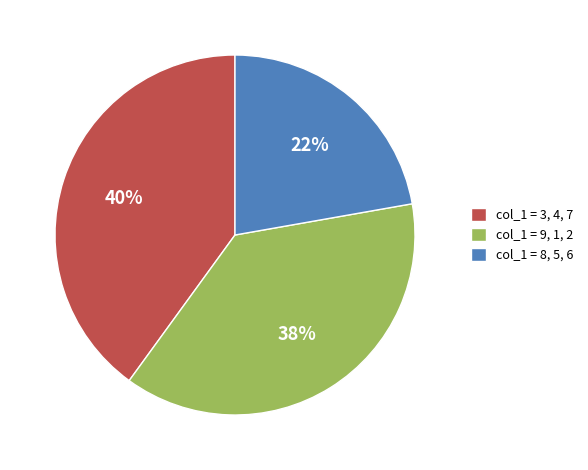

Which has a higher value, col_1 = 8, 5, 6 or col_1 = 9, 1, 2?

col_1 = 9, 1, 2